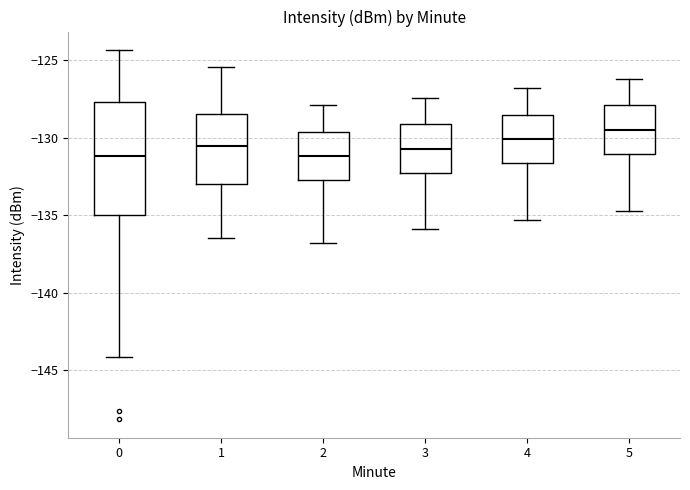

Reading left to right, transcribe this box plot: for each box, give where its median line is, the range the box spans, and where its two whiskers end, as read against the y-axis. The values are not printed on the chart, so give them approximately, as read against the axis.

0: median -131.0, box -135.0 to -127.5, whiskers -144.0 to -124.5
1: median -130.5, box -133.0 to -128.5, whiskers -136.5 to -125.5
2: median -131.0, box -132.5 to -129.5, whiskers -137.0 to -128.0
3: median -130.5, box -132.0 to -129.0, whiskers -136.0 to -127.5
4: median -130.0, box -131.5 to -128.5, whiskers -135.5 to -127.0
5: median -129.5, box -131.0 to -128.0, whiskers -134.5 to -126.0